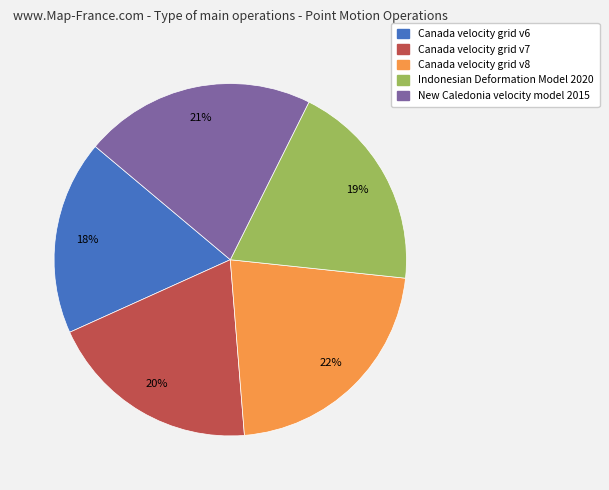

Which slice is the smallest?

Canada velocity grid v6